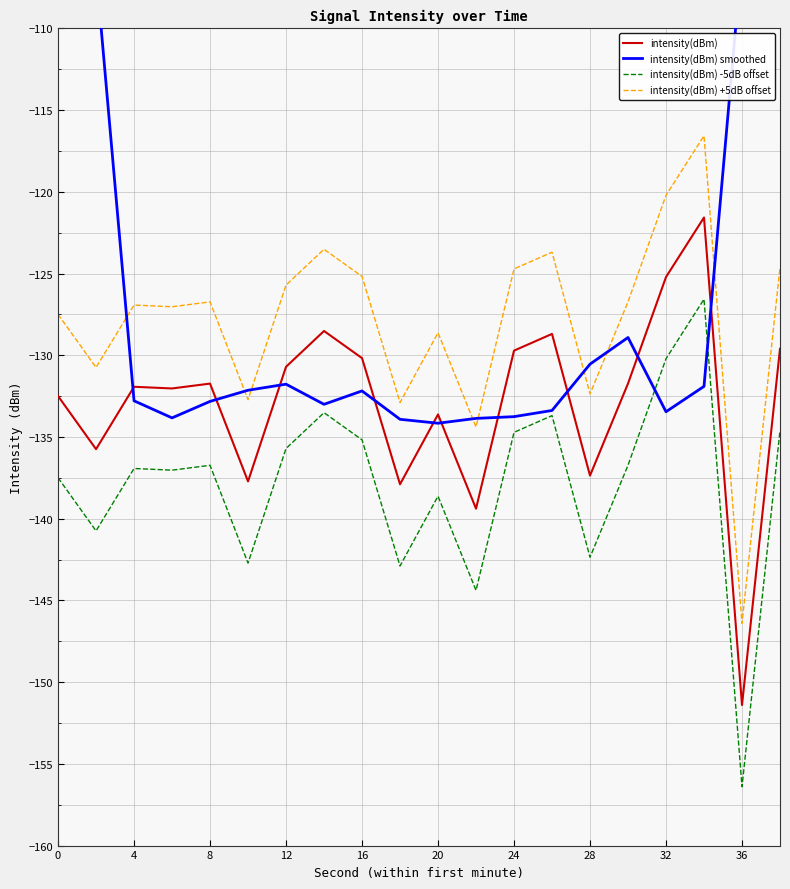

What is the sum of all intensity(dBm) smoothed values?

-2494.9